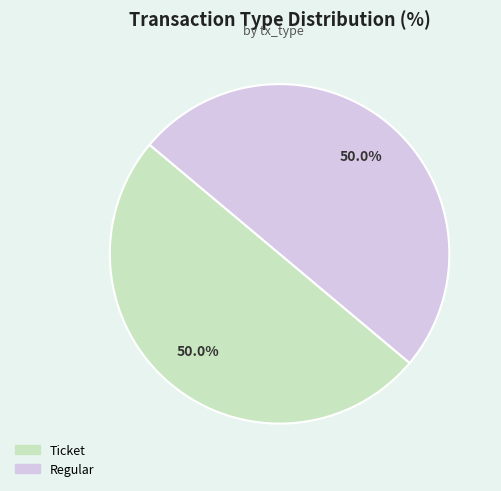

What percentage do Ticket and Regular together represent?

100.0%